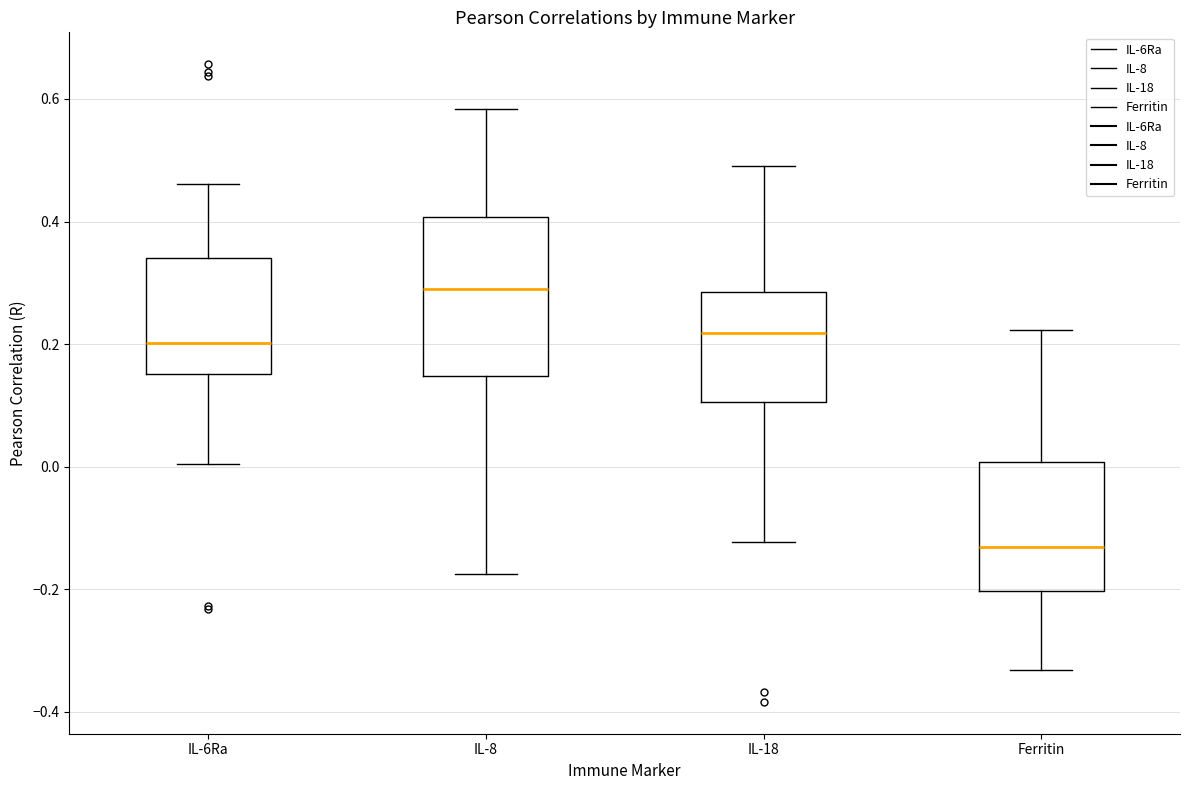

Reading left to right, transcribe this box plot: for each box, give where its median line is, the range the box spans, and where its two whiskers end, as read against the y-axis. The values are not printed on the chart, so give them approximately, as read against the axis.

IL-6Ra: median 0.20, box 0.16 to 0.34, whiskers 0.00 to 0.46
IL-8: median 0.28, box 0.14 to 0.40, whiskers -0.18 to 0.58
IL-18: median 0.22, box 0.10 to 0.28, whiskers -0.12 to 0.50
Ferritin: median -0.14, box -0.20 to 0.00, whiskers -0.34 to 0.22